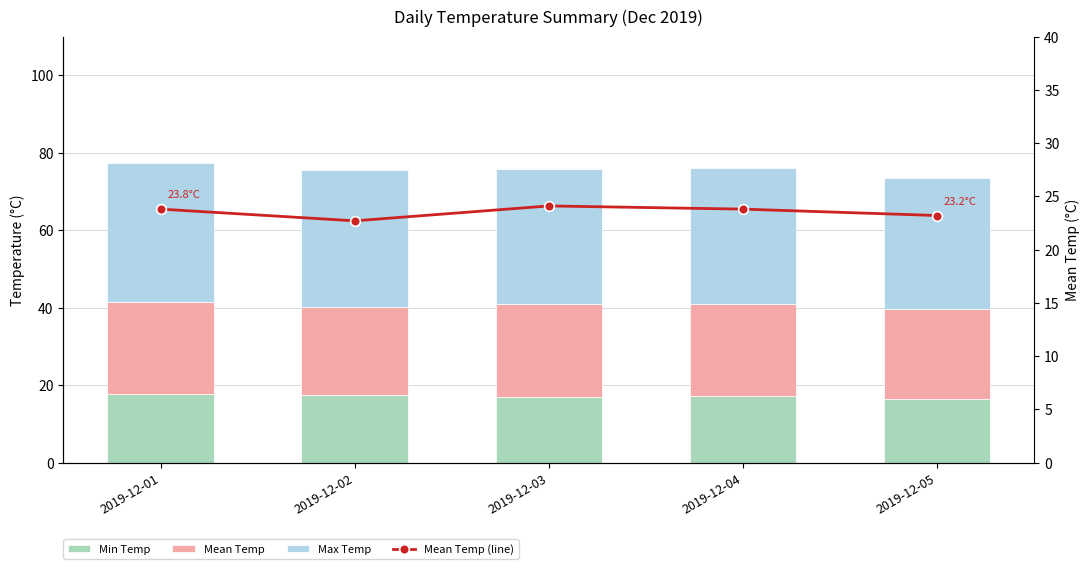

Count the number of data series in this chart.

4